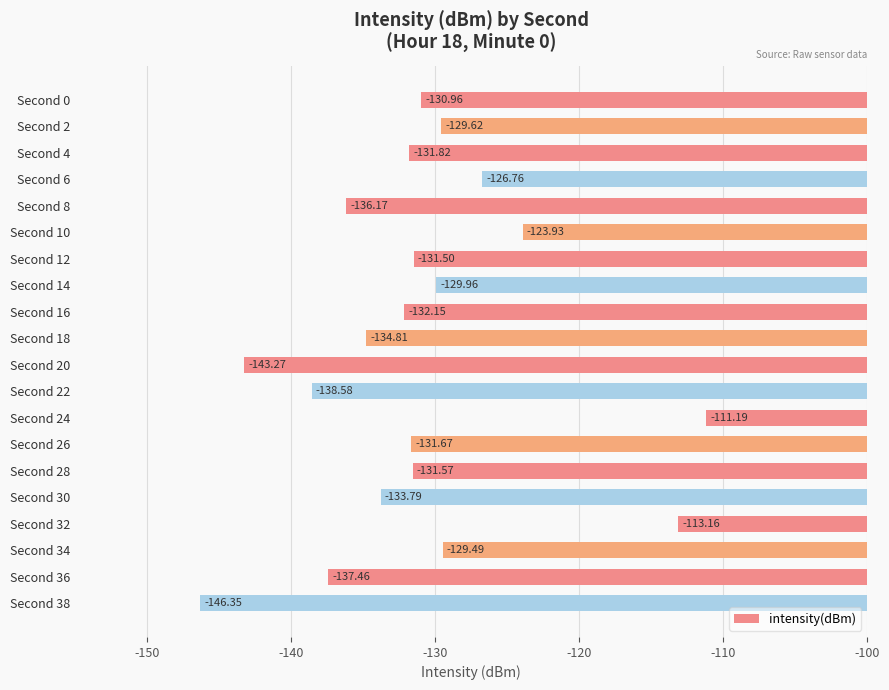

What is the greatest value displayed?

-111.2